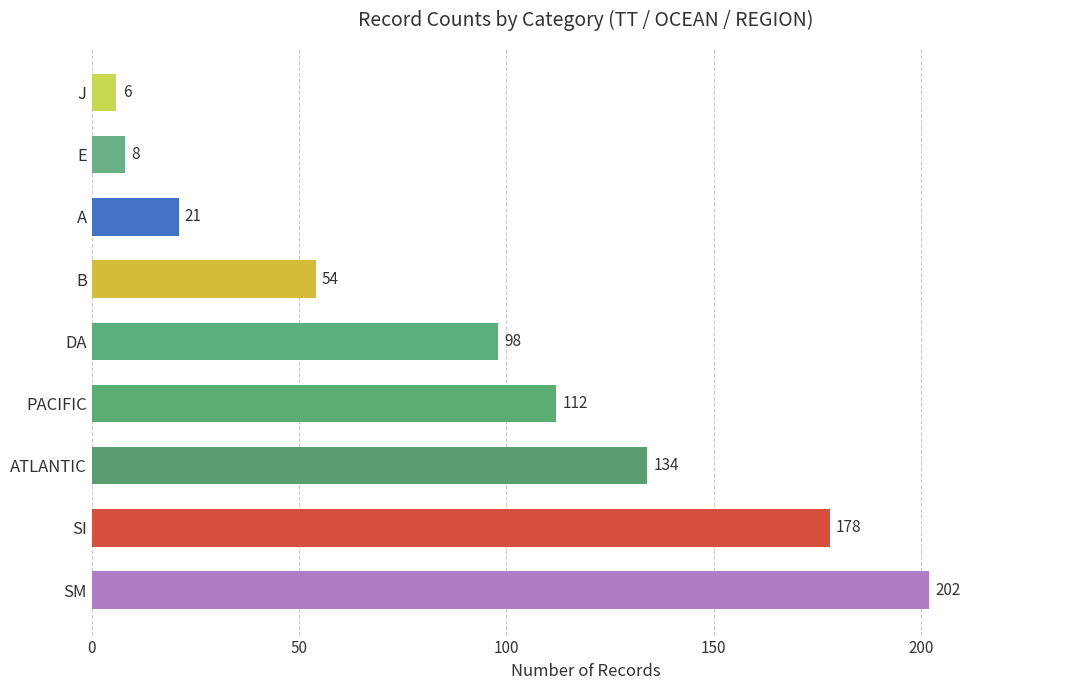

What is the change in value from B to J?

-48